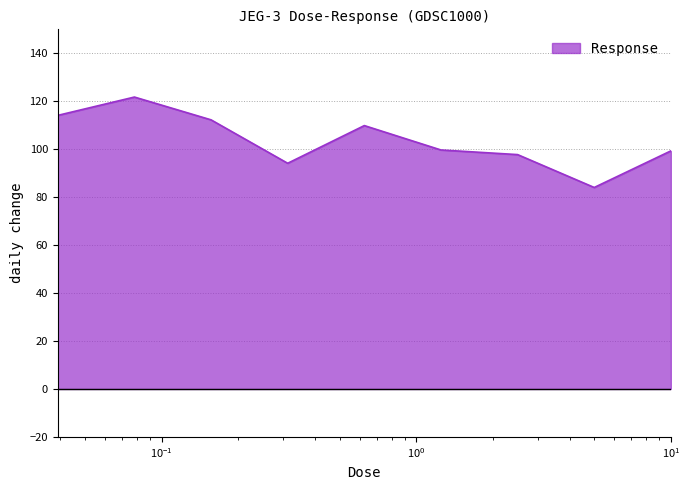

What is the difference between the maximum and minimum values?

37.7